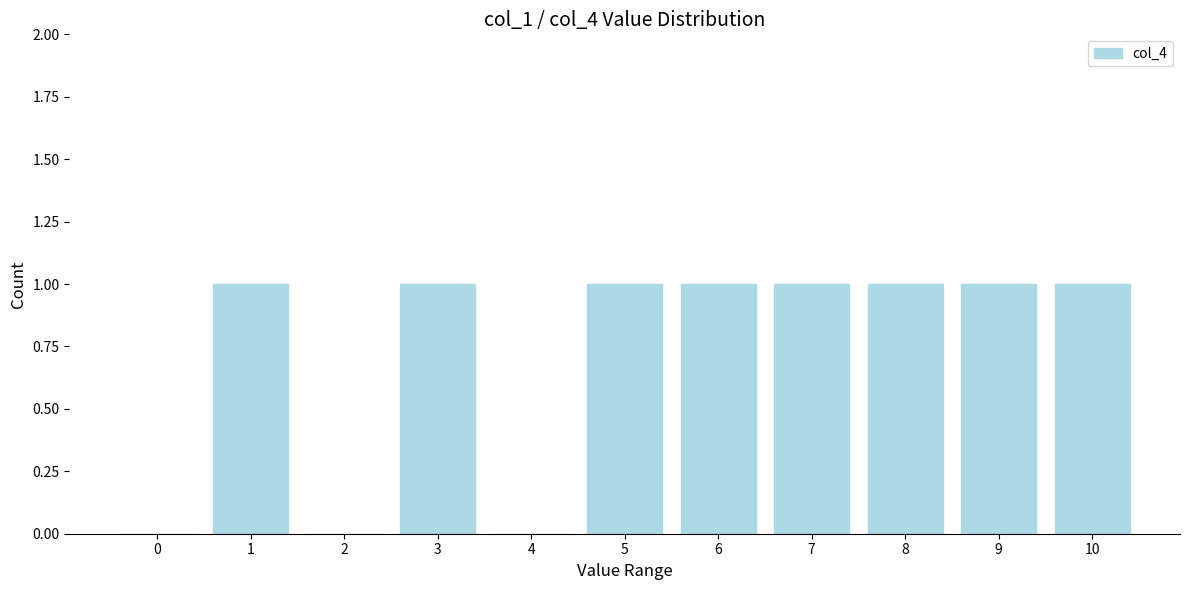

Reading left to right, transcribe all the data shown in this chart.

0=0	1=1	2=0	3=1	4=0	5=1	6=1	7=1	8=1	9=1	10=1